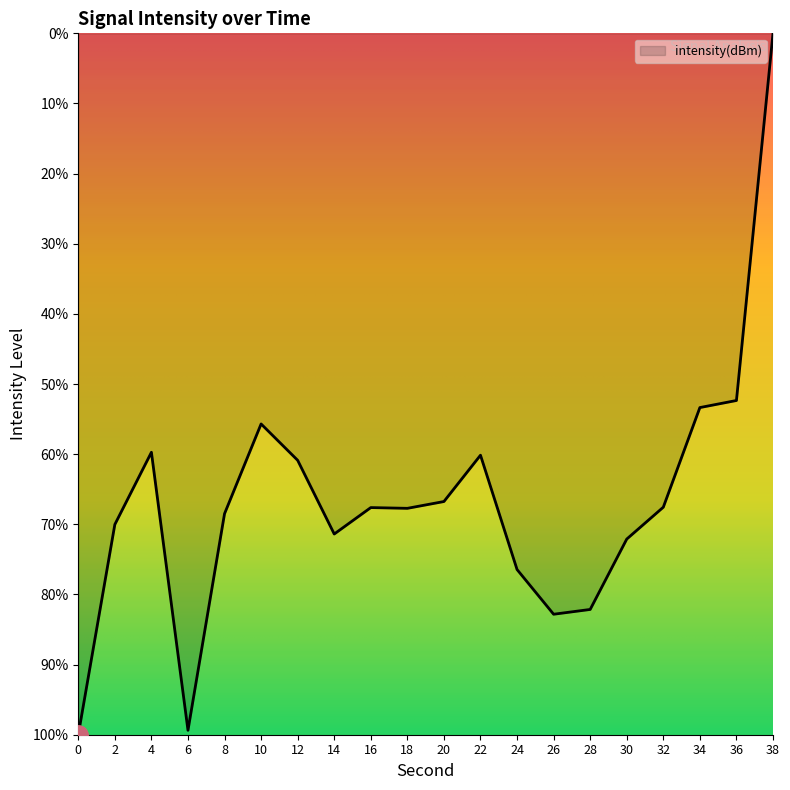

True or false: the data has more than 2 interior local peaks.

True